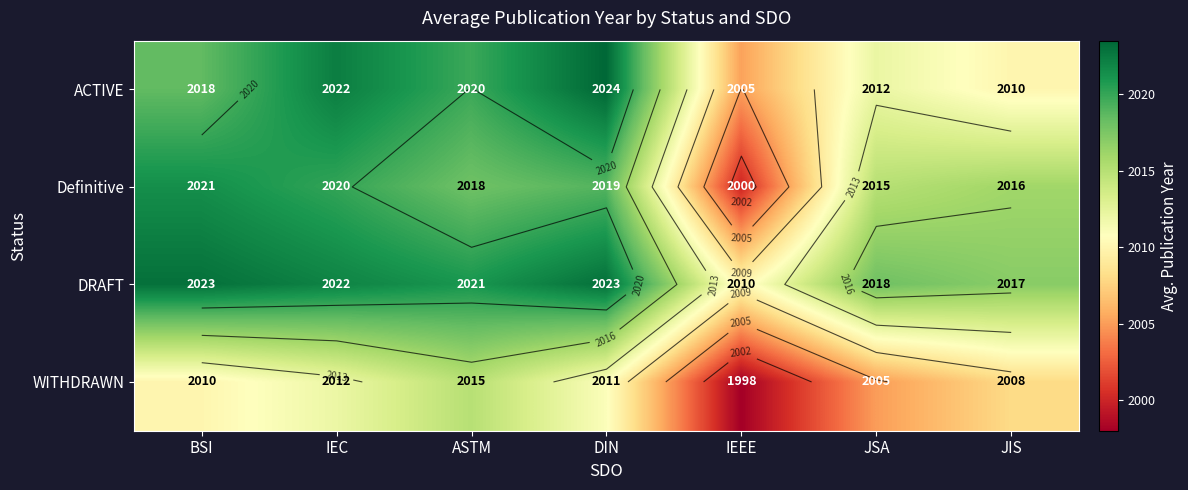

The WITHDRAWN series shows 2015.0 at ASTM. True or false?

True